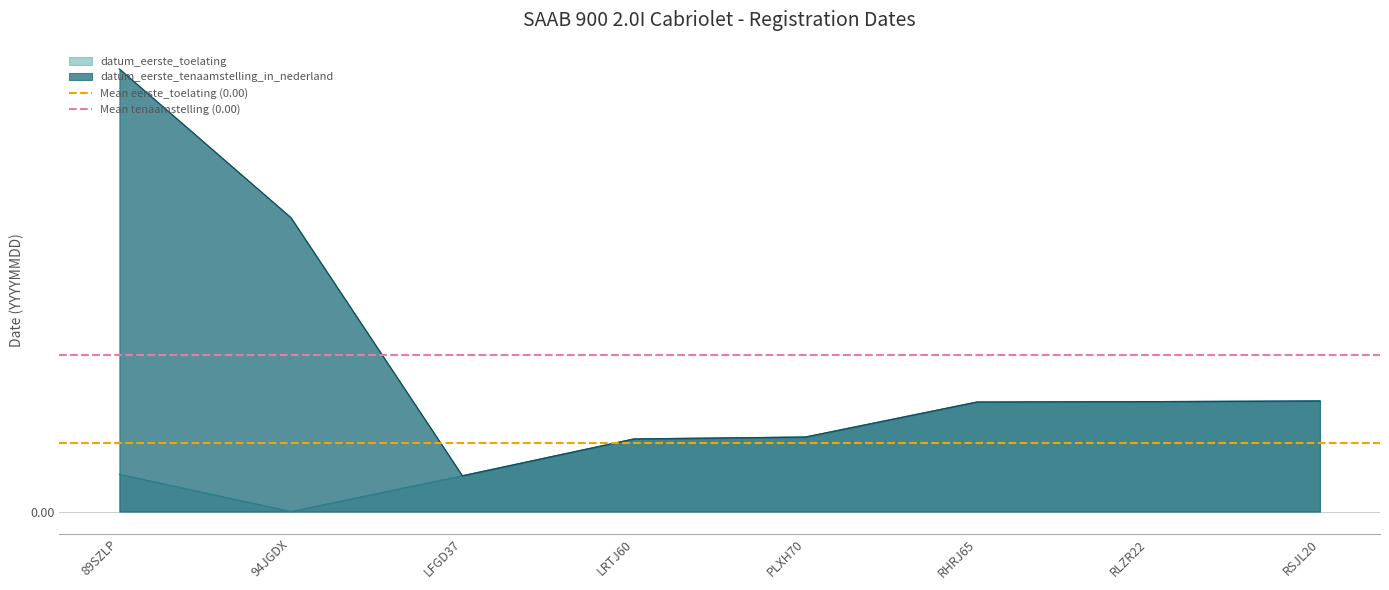

Does the chart display data point markers on the line(s)?

No